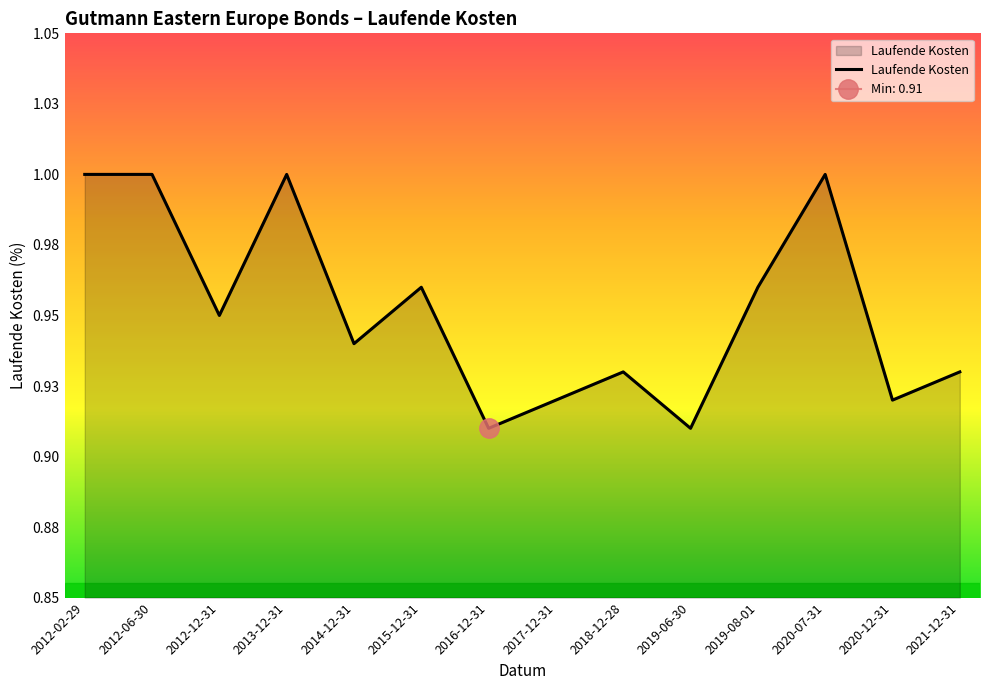

Reading left to right, what are all the values shown in this chart?

2012-02-29=1.0	2012-06-30=1.0	2012-12-31=0.9	2013-12-31=1.0	2014-12-31=0.9	2015-12-31=1.0	2016-12-31=0.9	2017-12-31=0.9	2018-12-28=0.9	2019-06-30=0.9	2019-08-01=1.0	2020-07-31=1.0	2020-12-31=0.9	2021-12-31=0.9